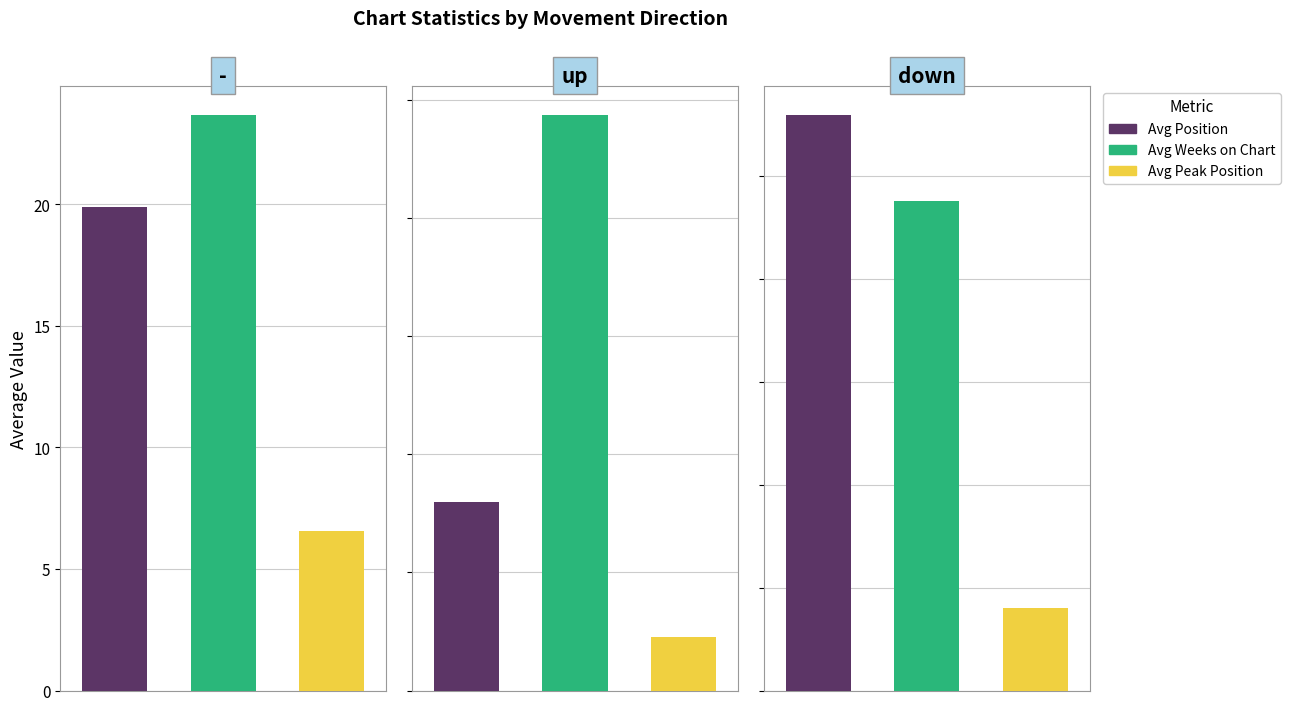

What are all the series names shown in the legend?

Avg Position, Avg Weeks on Chart, Avg Peak Position